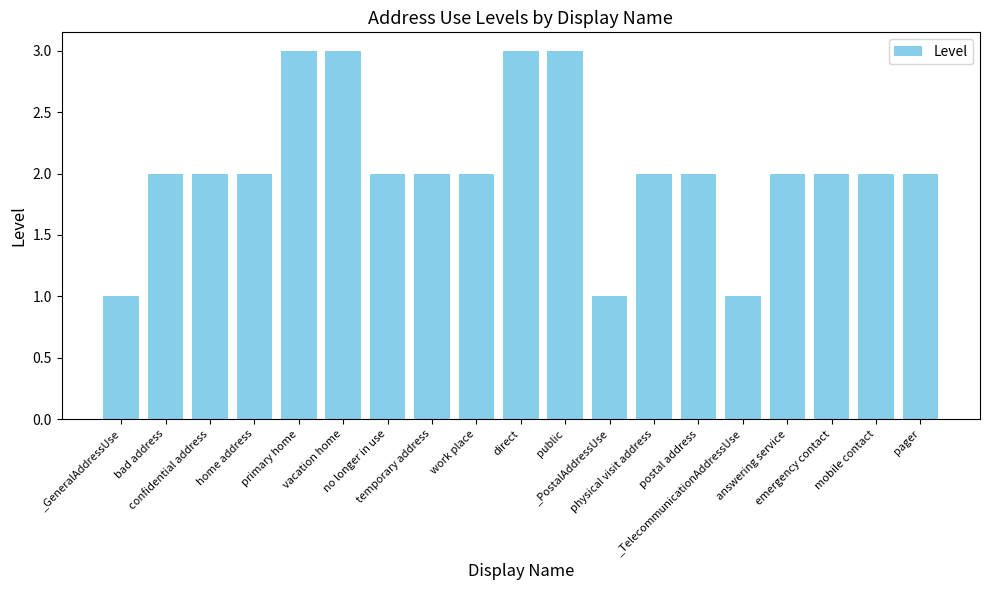

The value at _GeneralAddressUse is 1. True or false?

True